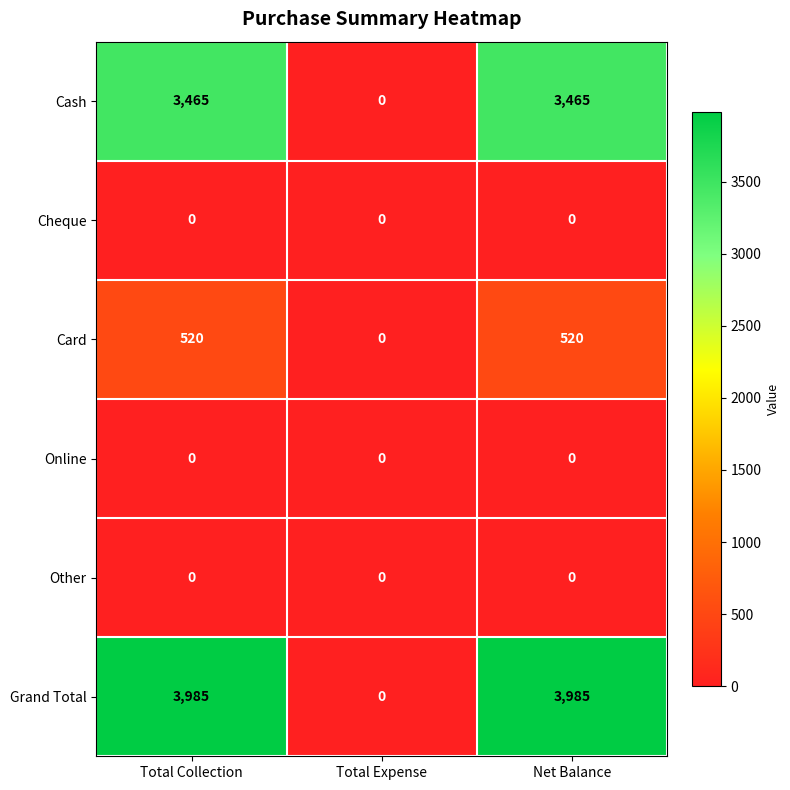

True or false: Grand Total has a value of 0 at Total Expense.

True